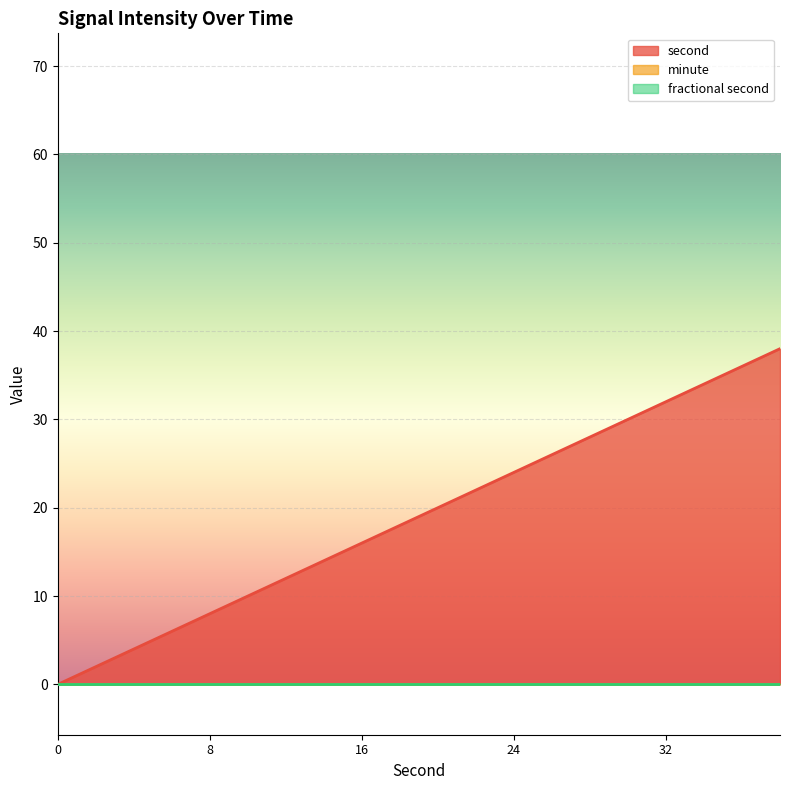

True or false: second (line) has more than 0 interior local peaks.

False